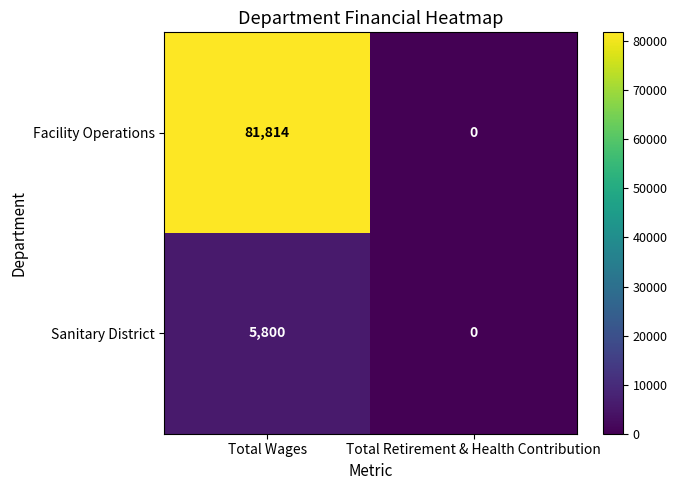

Which series has the largest total across all categories?

Facility Operations